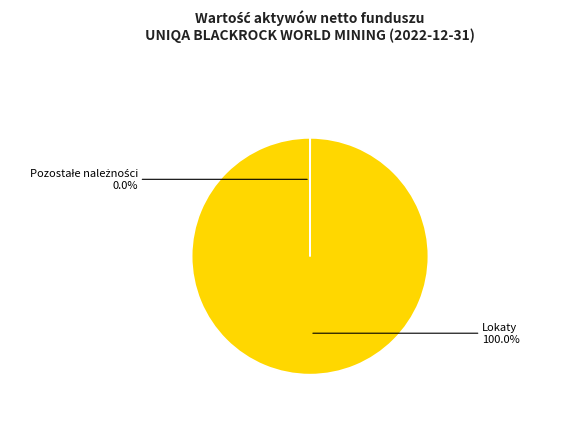

To the nearest percent, what portion does Lokaty represent?

100%